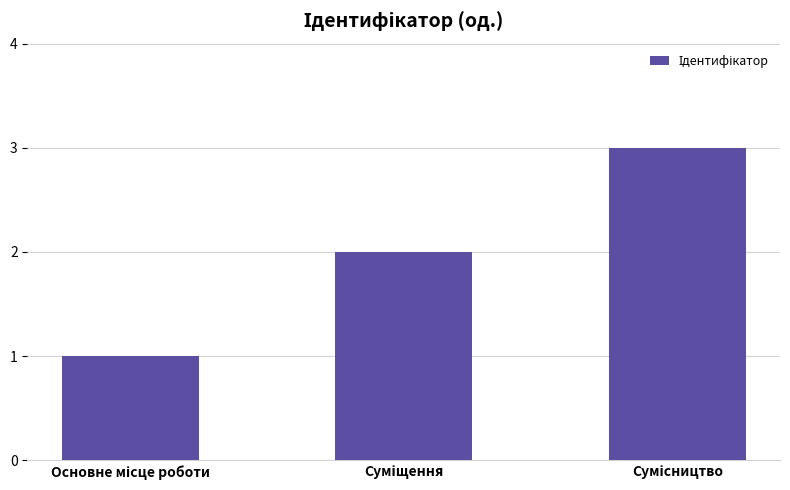

Are the bars horizontal?

No